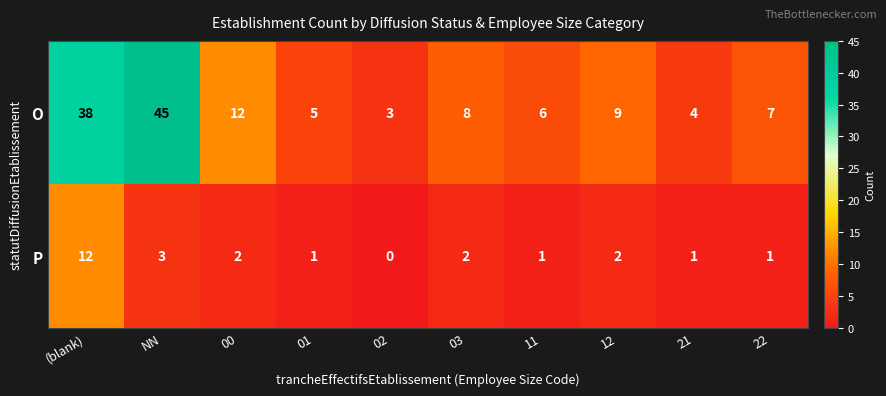

Where does the O series first go above 8?

(blank)